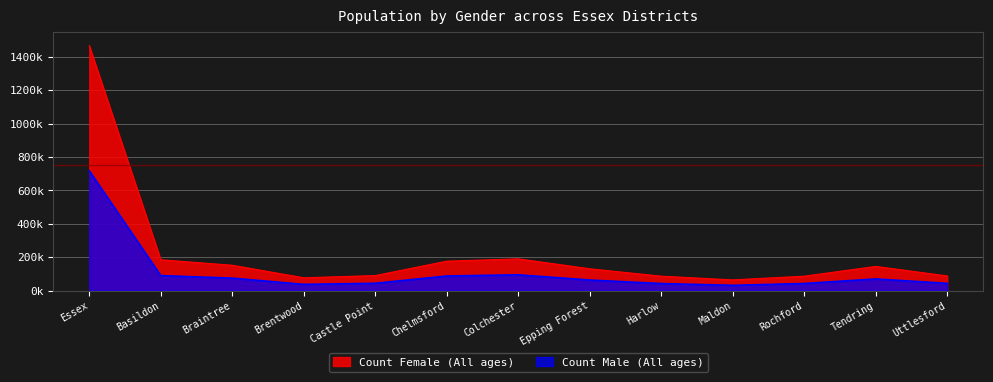

True or false: Count Female (All ages) has a value of 300898 at Colchester.

False